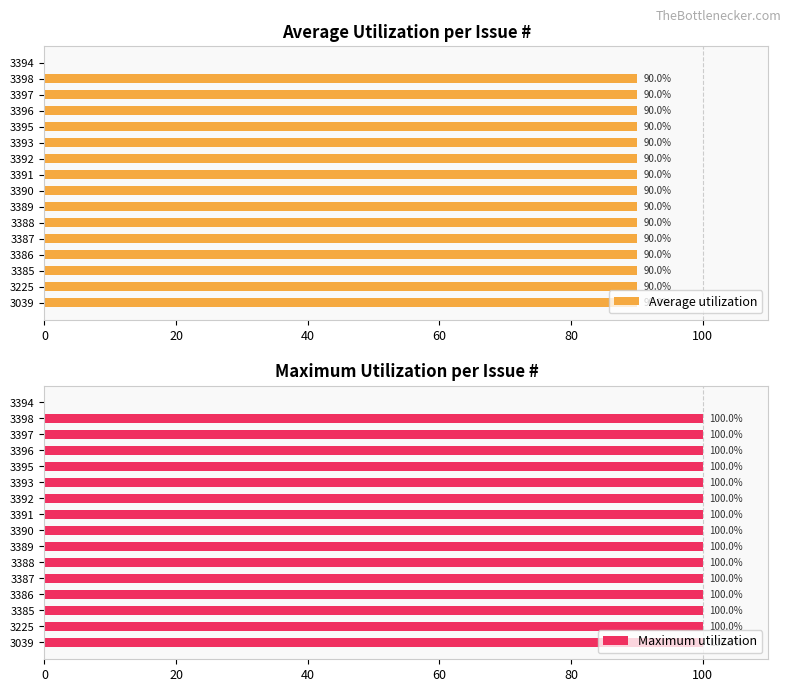

What is the sum of all Maximum utilization values?

1500